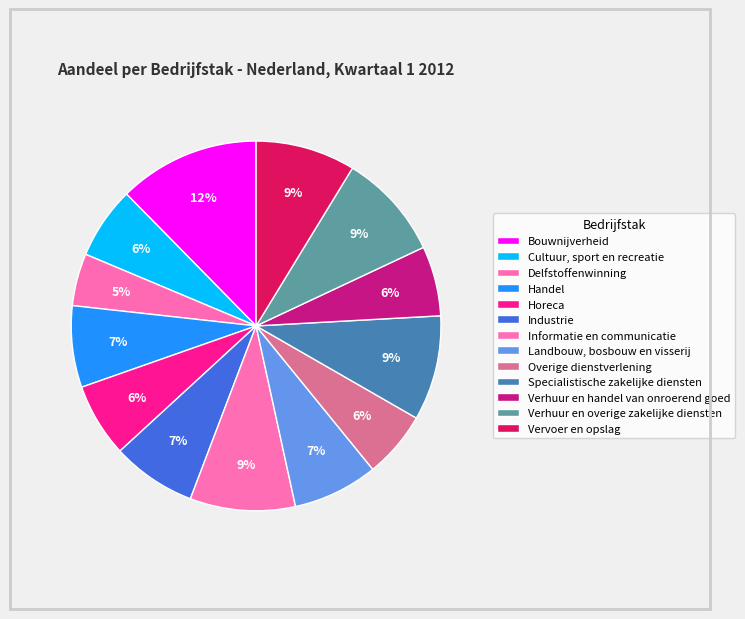

To the nearest percent, what portion does Verhuur en overige zakelijke diensten represent?

9%